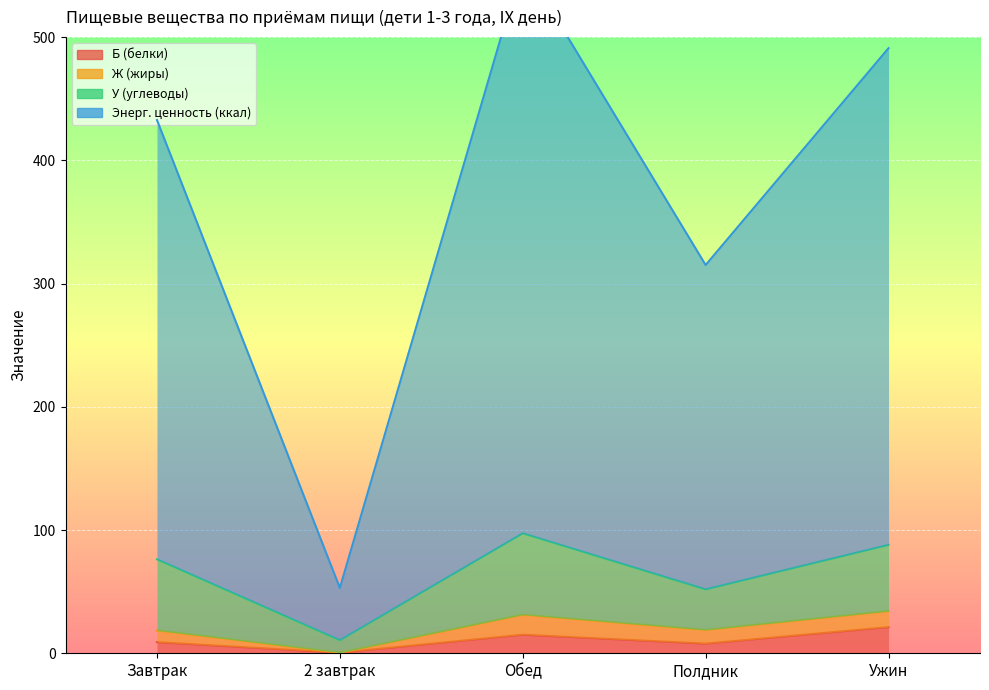

How many values in the Б (белки) series exceed 9?

2